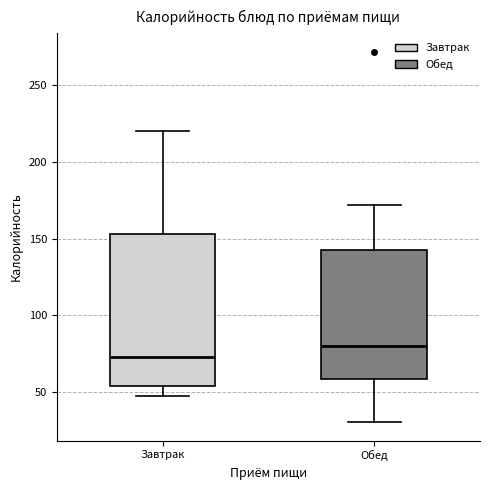

Where does the upper whisker of the box for Обед end on the y-axis? The values are not printed on the chart, so give them approximately, as read against the axis.

170